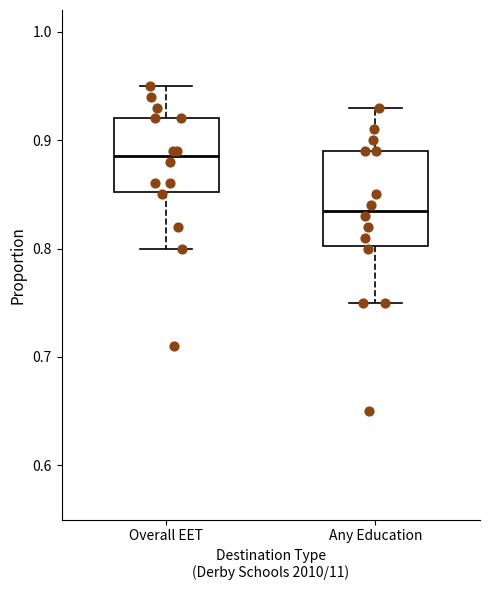

Comparing the boxes themselves (not the whiskers), which one is the tallest?

Any Education